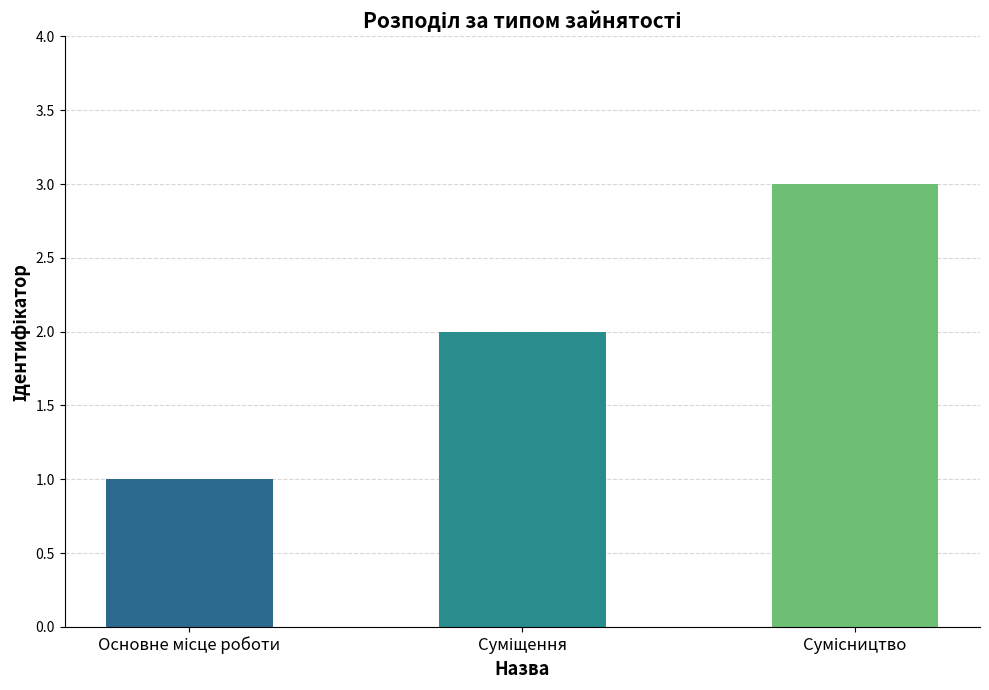

Where is the data nearest to the value 2?

Суміщення